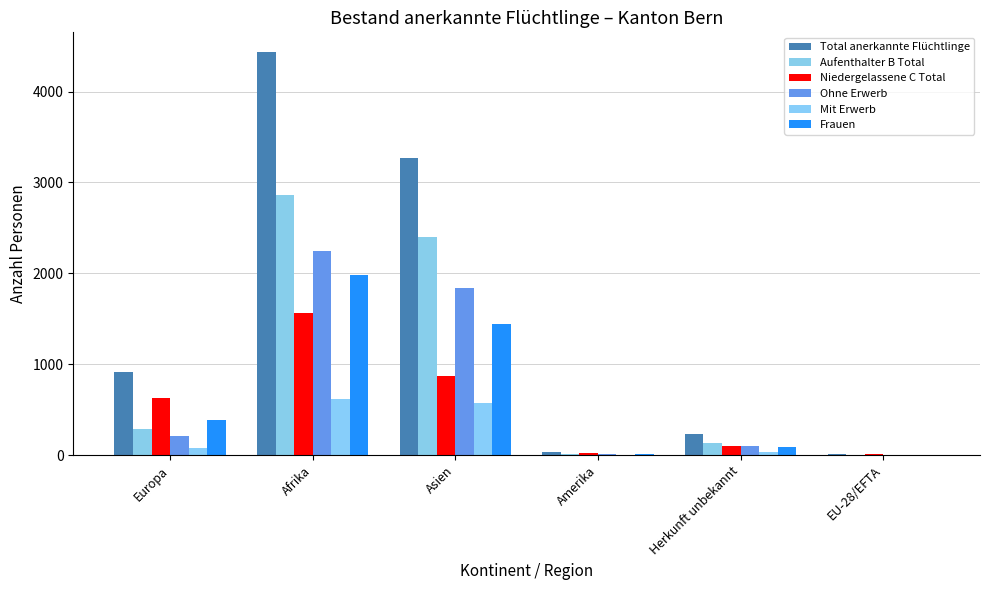

Is it true that Aufenthalter B Total equals 1412 at Asien?

False